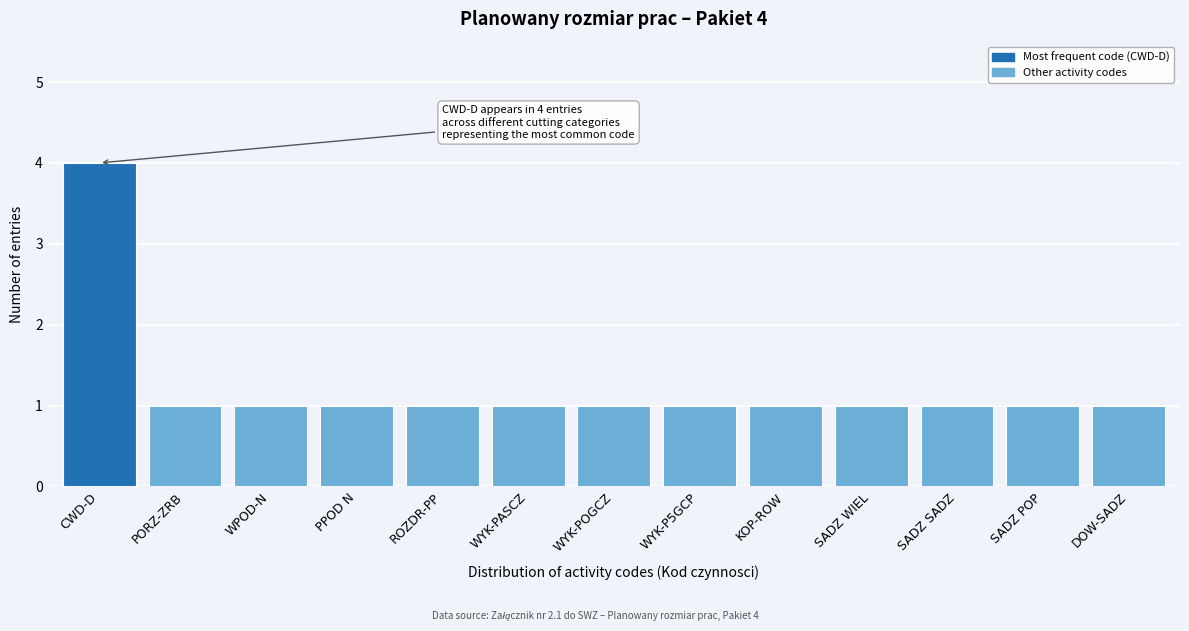

Reading left to right, transcribe all the data shown in this chart.

CWD-D=4	PORZ-ZRB=1	WPOD-N=1	PPOD N=1	ROZDR-PP=1	WYK-PASCZ=1	WYK-POGCZ=1	WYK-P5GCP=1	KOP-ROW=1	SADZ WIEL=1	SADZ SADZ=1	SADZ POP=1	DOW-SADZ=1